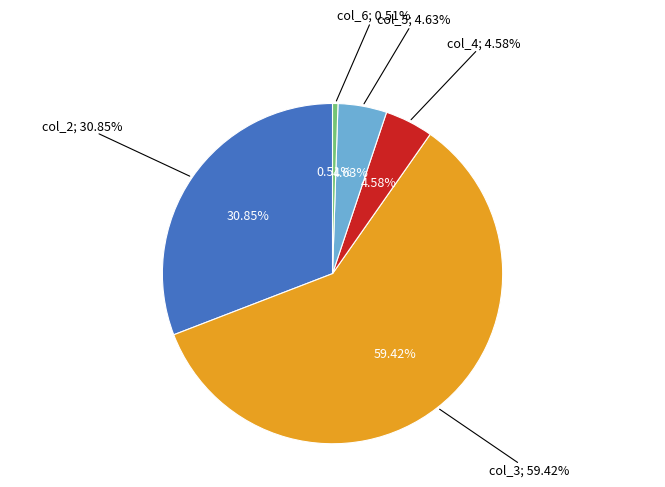

Rank the categories by value from highest to lowest.

col_3 (123025), col_2 (63877), col_5 (9589), col_4 (9492), col_6 (1060)